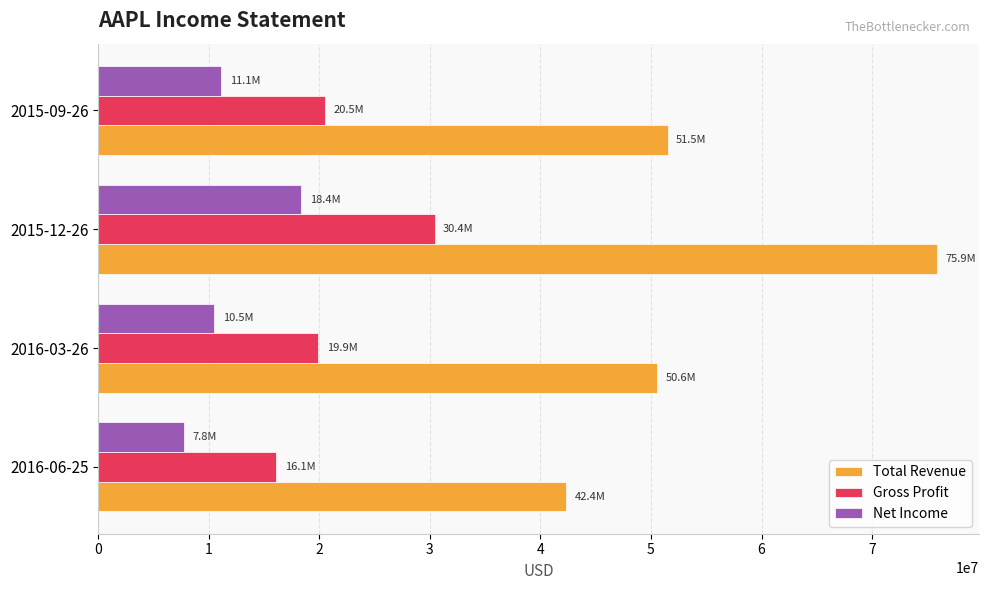

At how many categories does at least one series exceed 15674469?

4